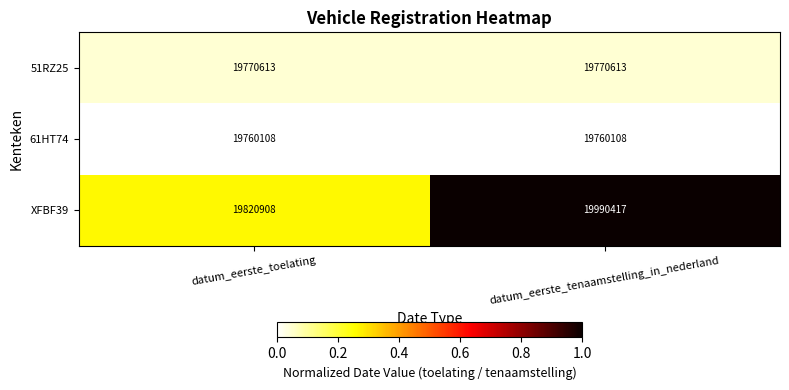

Reading right to left, list all the values displayed in this chart.

51RZ25: datum_eerste_tenaamstelling_in_nederland=19770613	datum_eerste_toelating=19770613
61HT74: datum_eerste_tenaamstelling_in_nederland=19760108	datum_eerste_toelating=19760108
XFBF39: datum_eerste_tenaamstelling_in_nederland=19990417	datum_eerste_toelating=19820908